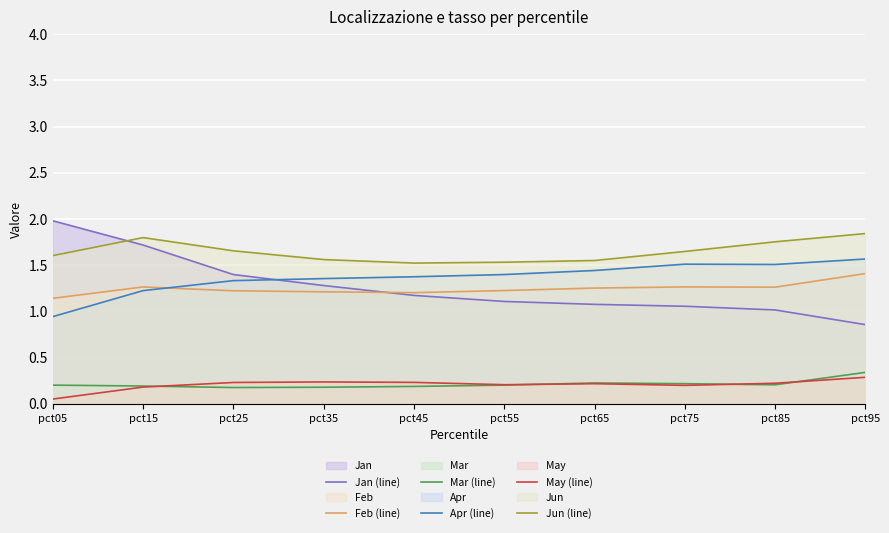

What are all the series names shown in the legend?

Jan (line), Feb (line), Mar (line), Apr (line), May (line), Jun (line)